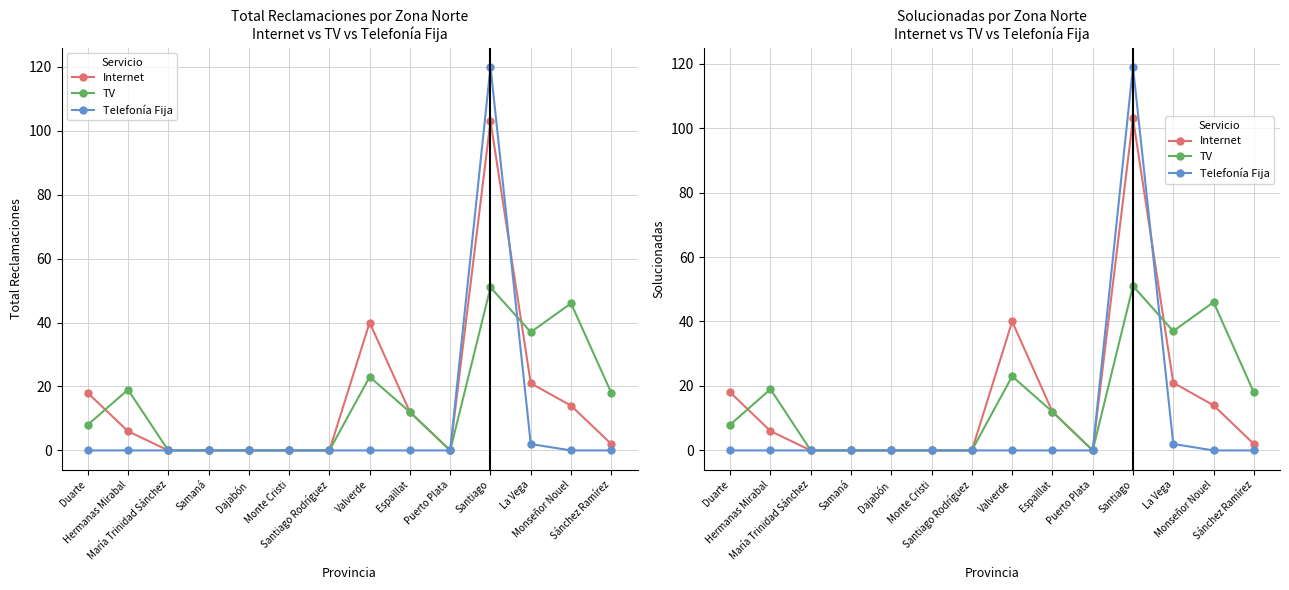

What is the label of the 6th point from the left?

Monte Cristi